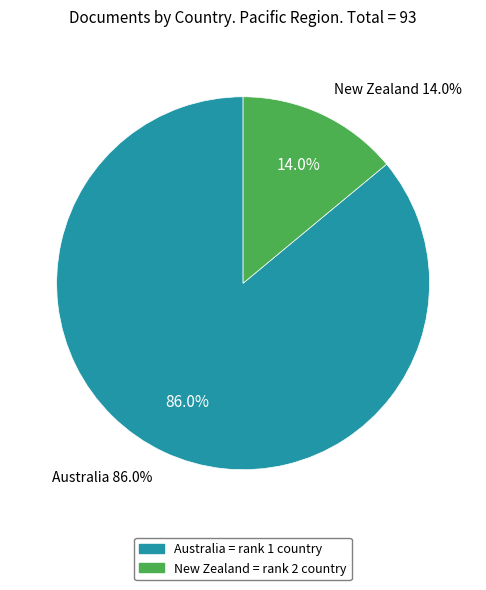

Which category accounts for the majority?

Australia